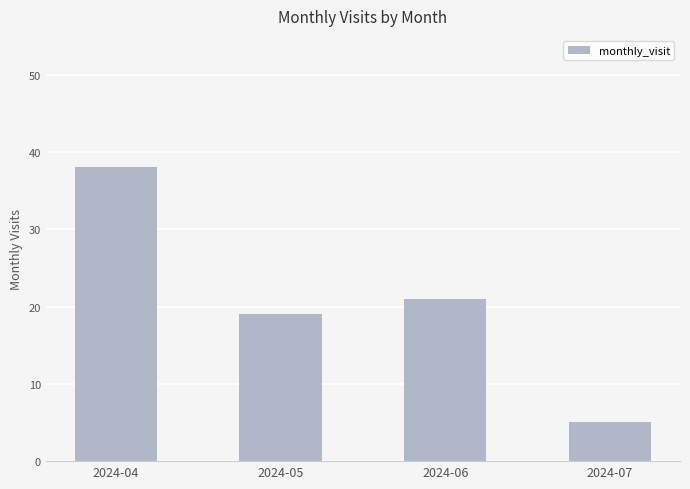

Which has a higher value, 2024-07 or 2024-04?

2024-04